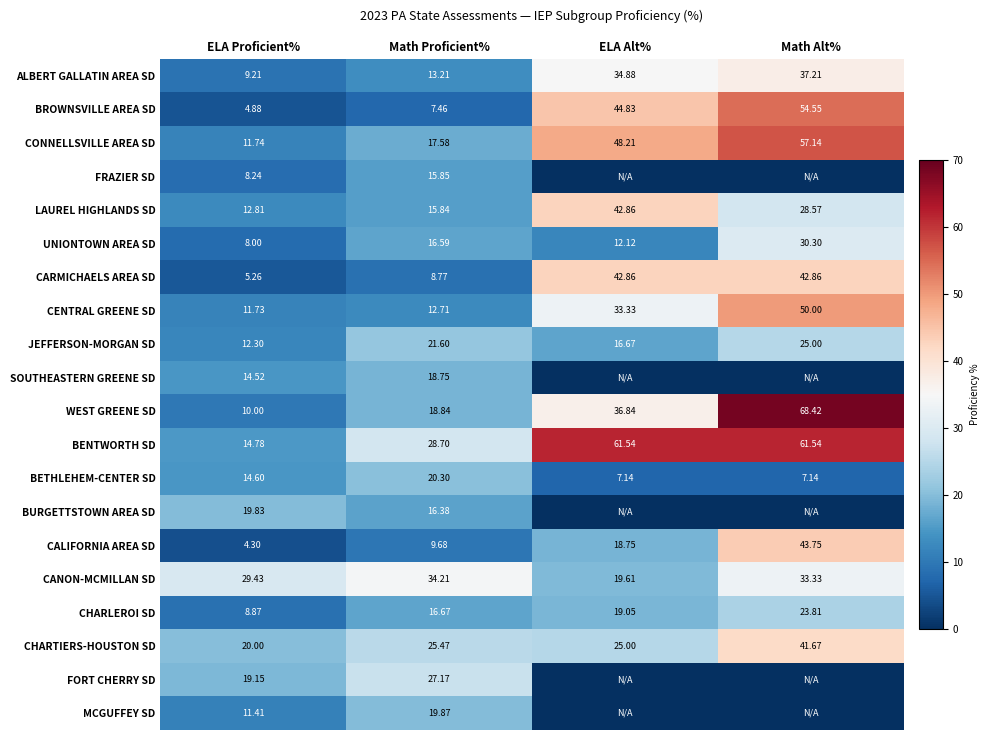

At which label does CALIFORNIA AREA SD reach its minimum?

ELA Proficient%